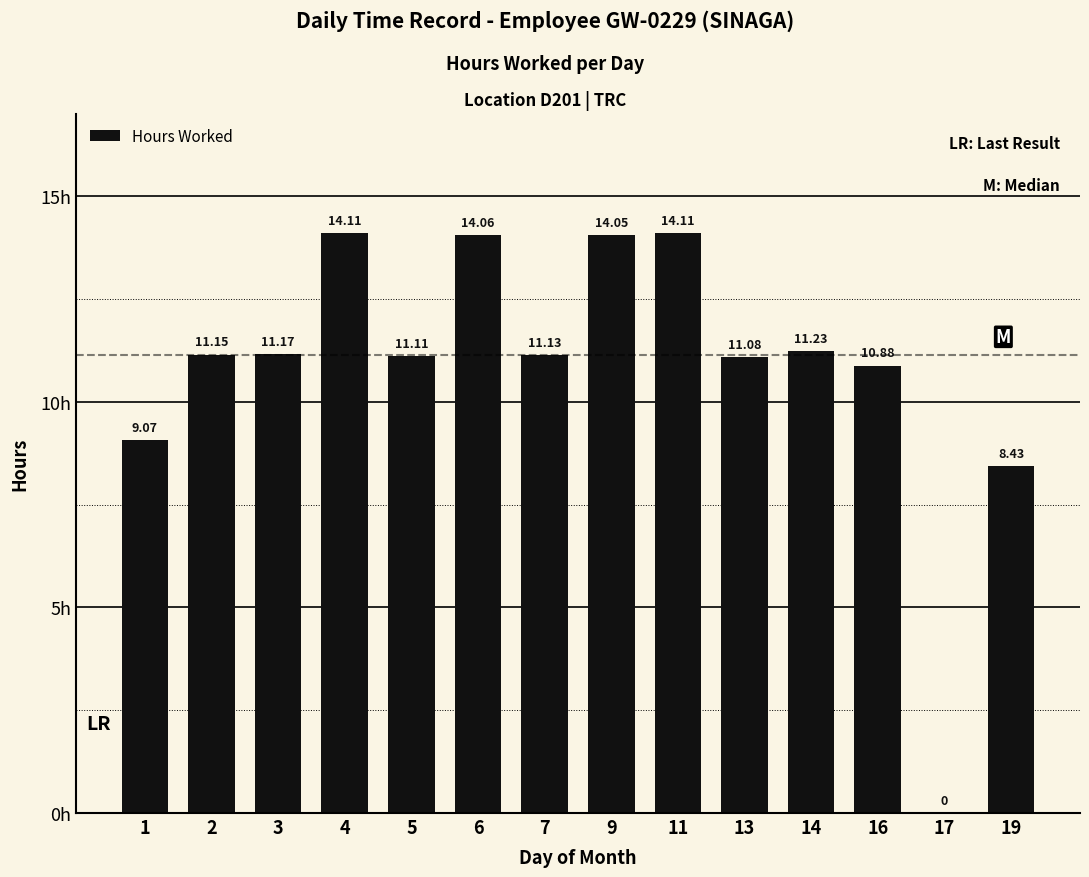

True or false: the data shows 6.6 at 9.

False